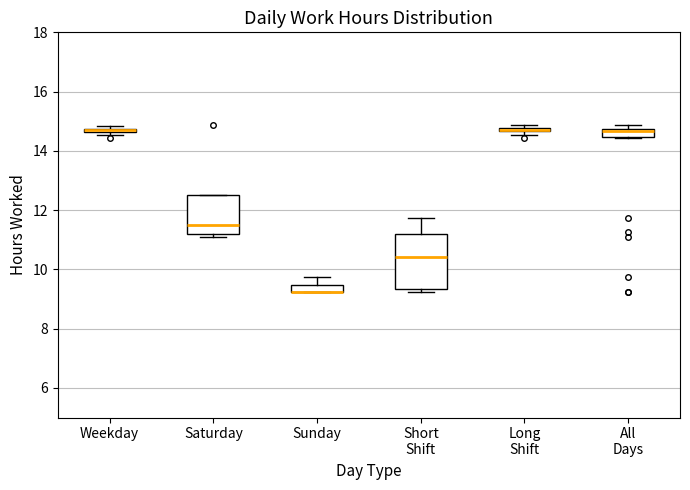

Comparing the boxes themselves (not the whiskers), which one is the tallest?

Short Shift